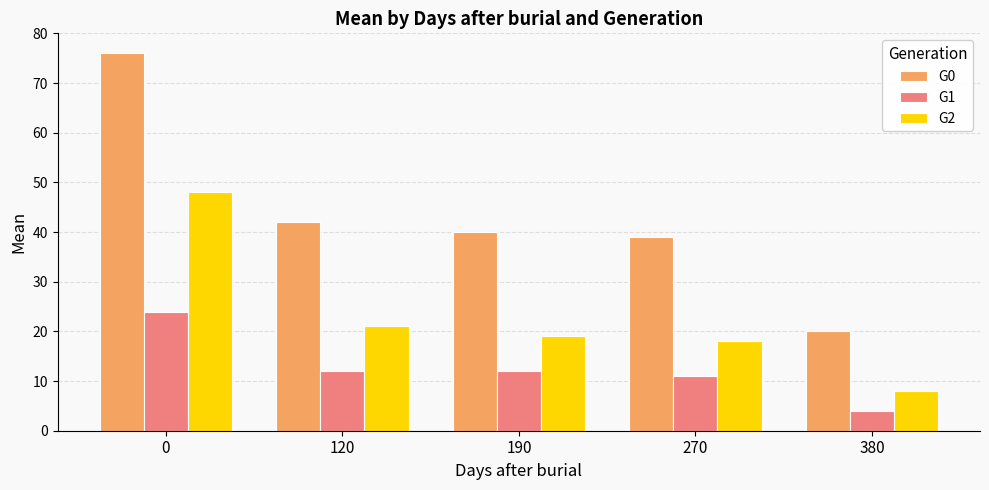

What is the sum of the G0 values at 270 and 120?

81